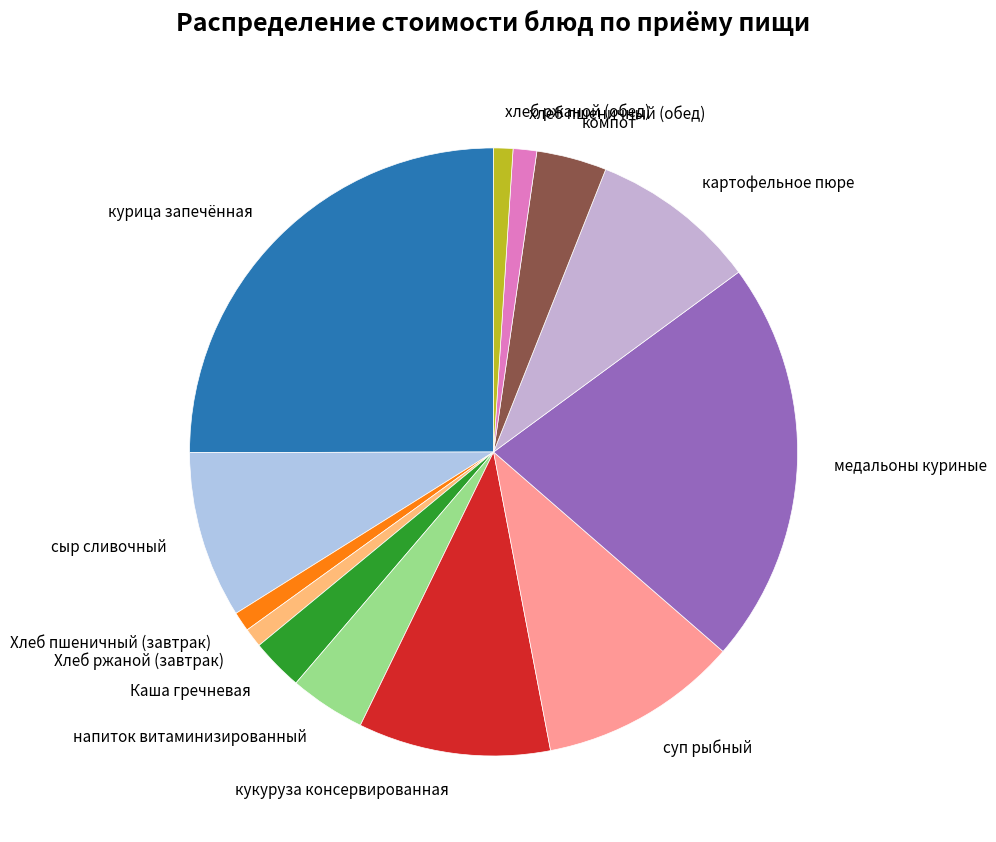

How many segments does this pie chart have?

13